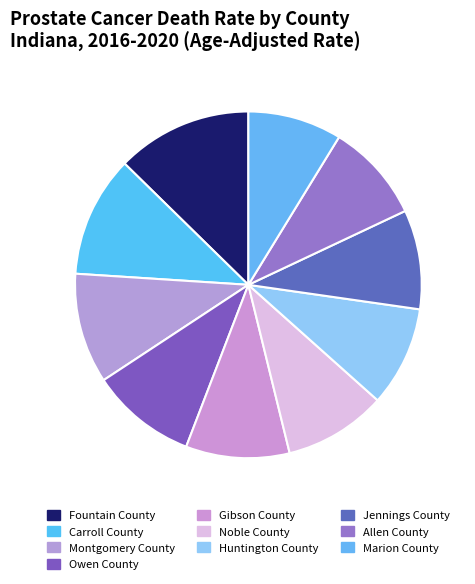

How many slices are in this pie chart?

10